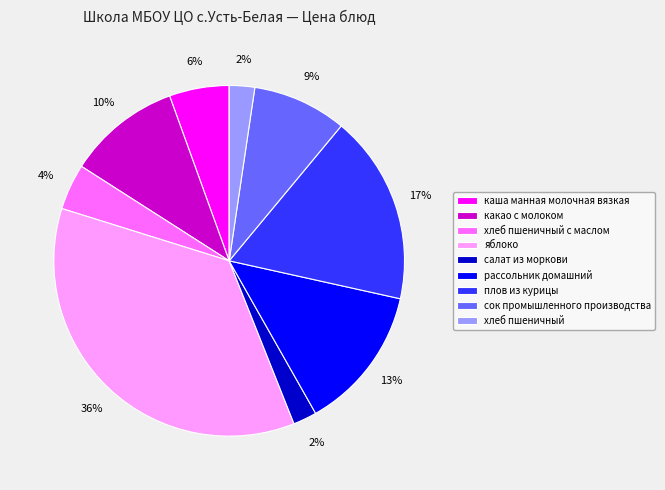

True or false: хлеб пшеничный с маслом accounts for 4% of the total.

True